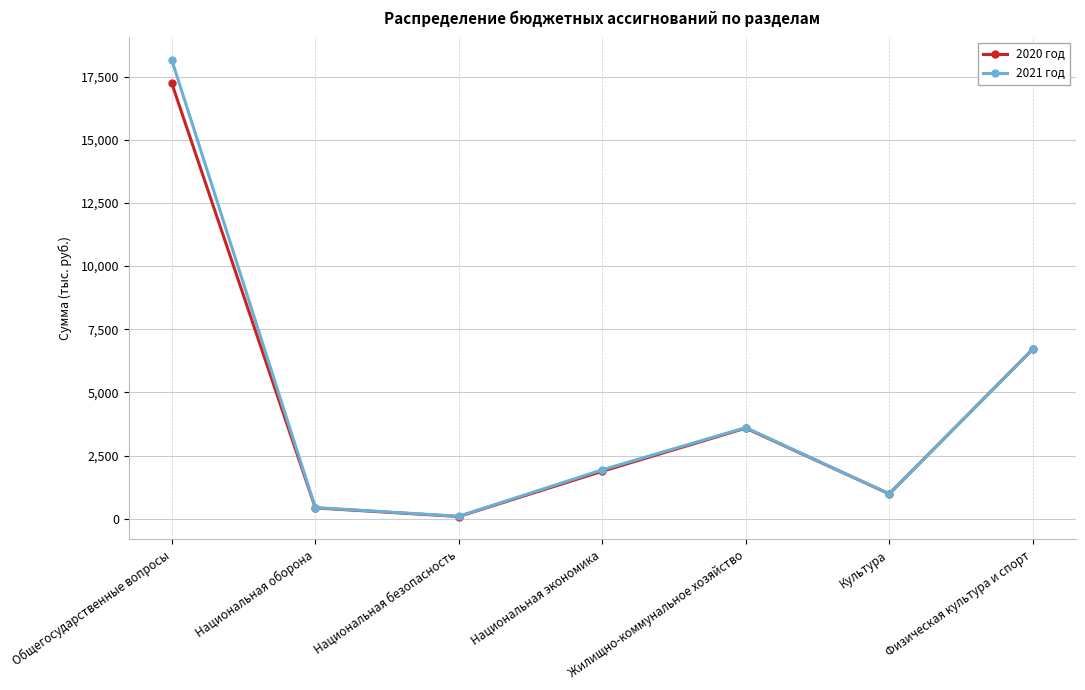

What is the difference between the 2021 год values at Национальная оборона and Физическая культура и спорт?

6261.5